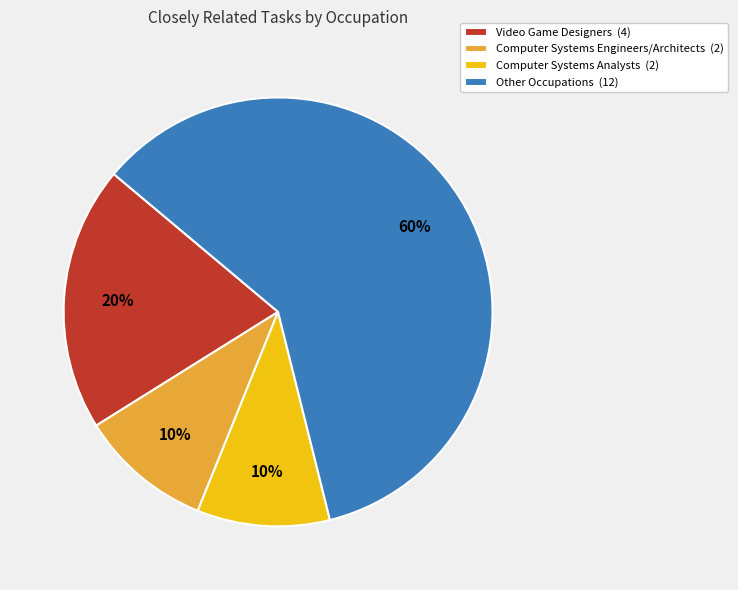

Which has a higher value, Computer Systems Engineers/Architects (2) or Video Game Designers (4)?

Video Game Designers (4)